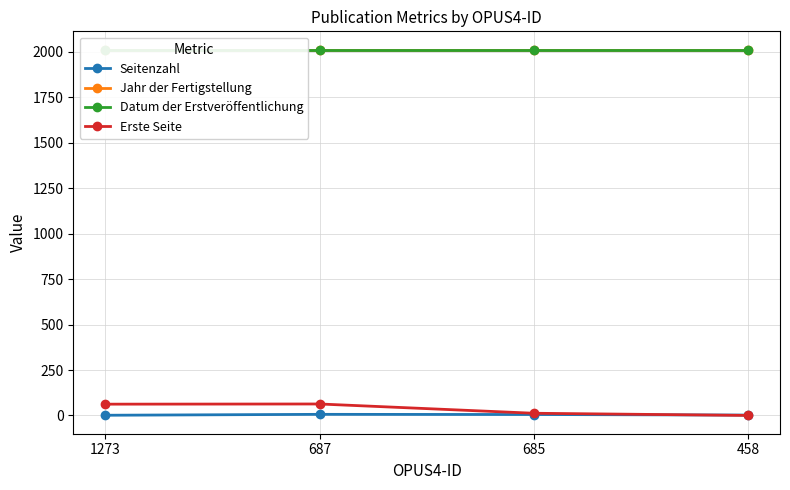

Which series has the largest total across all categories?

Jahr der Fertigstellung